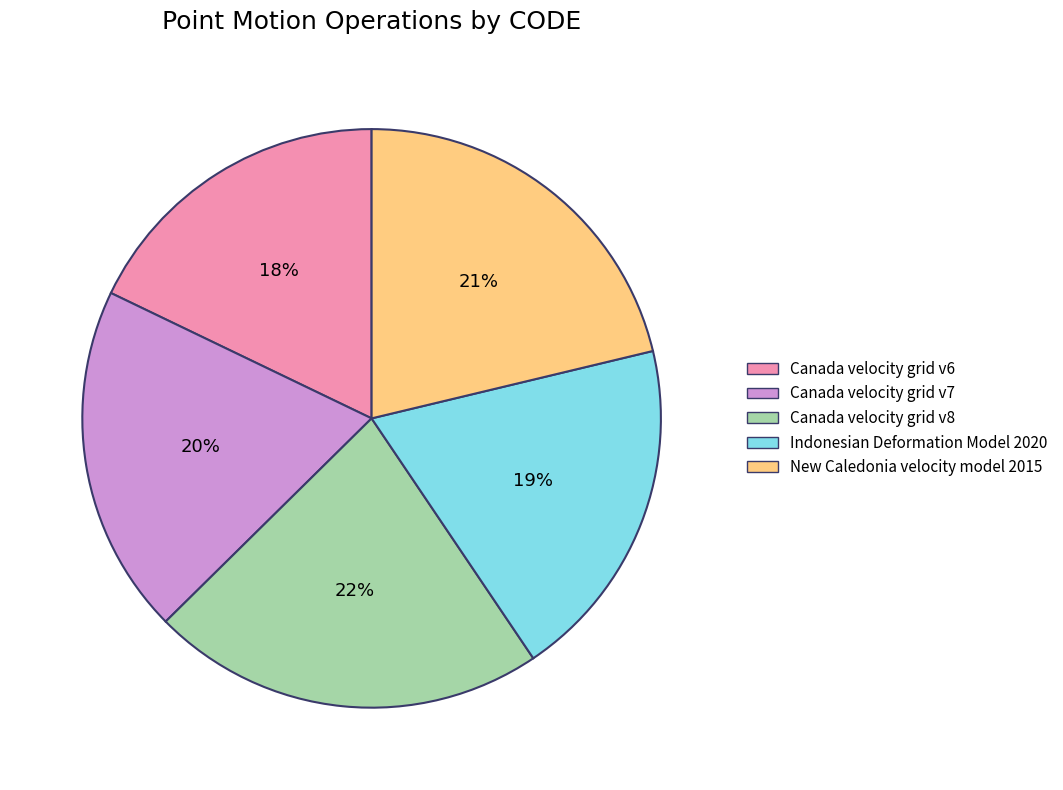

What percentage is the New Caledonia velocity model 2015 slice, to the nearest percent?

21%